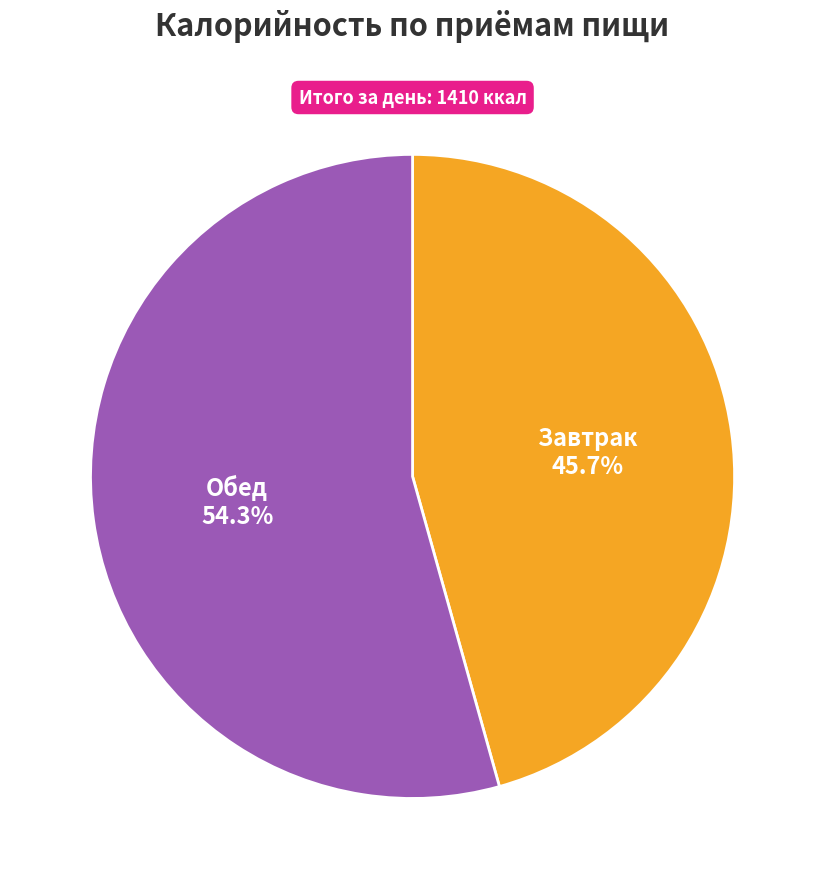

Is there any slice that represents more than half of the pie?

Yes